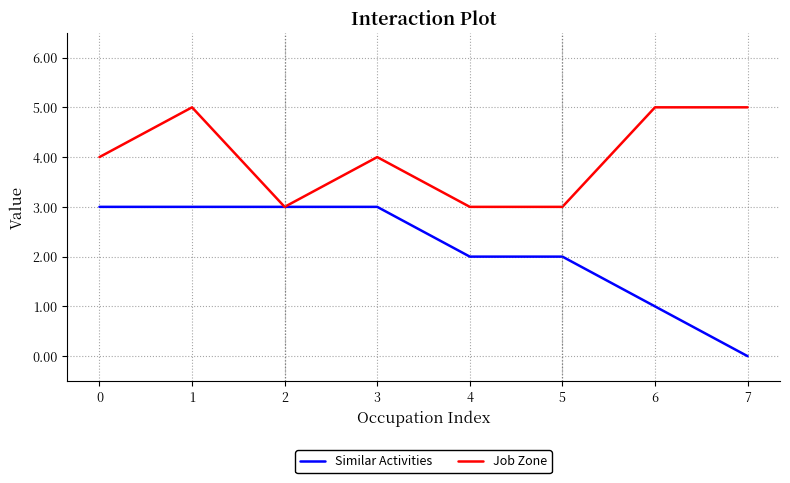

The Job Zone series shows 4 at 3. True or false?

True